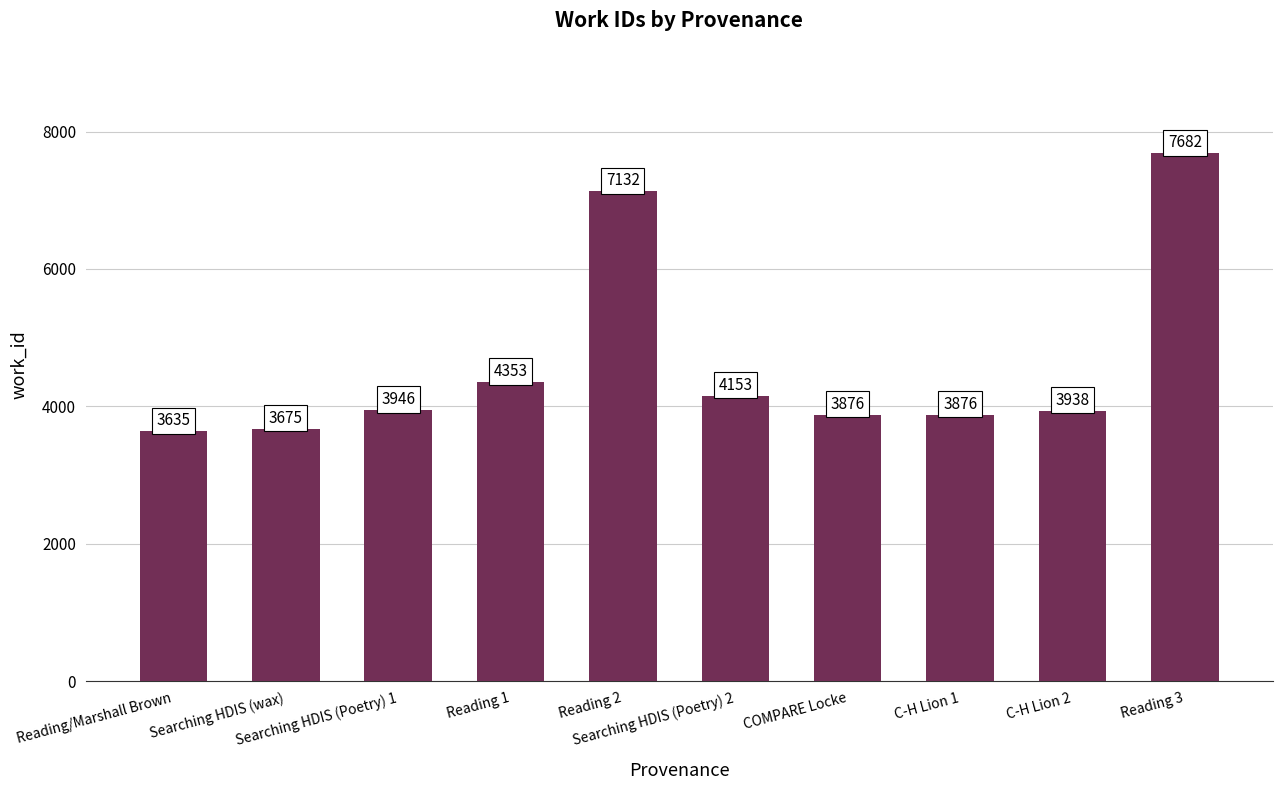

How many data points are less than 3946?

5